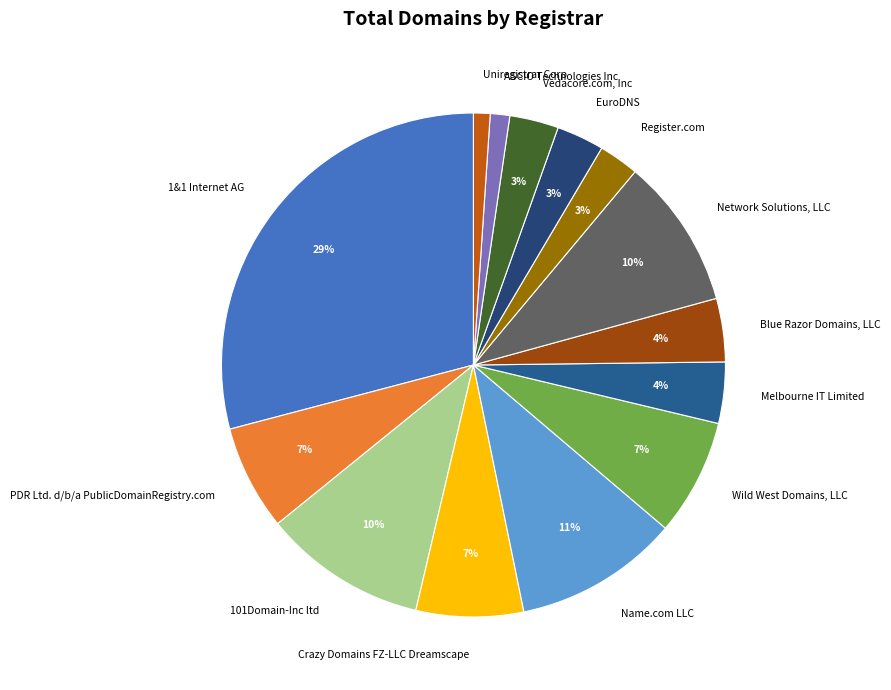

The 1&1 Internet AG slice represents 29% of the pie. True or false?

True